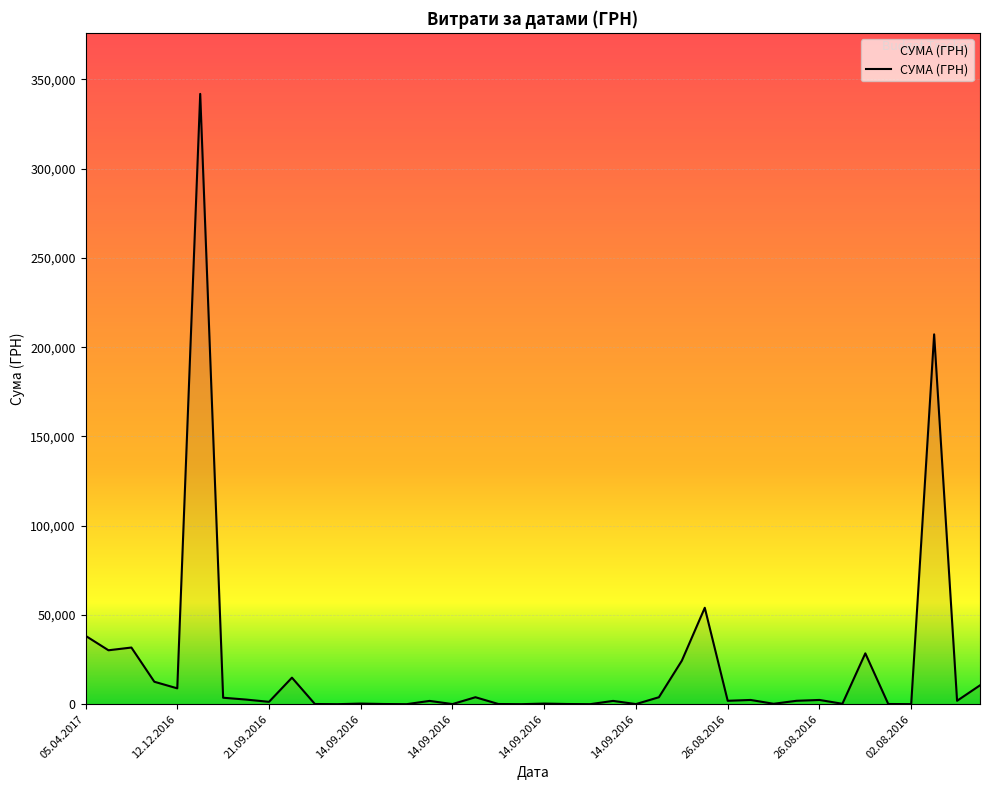

What is the difference between the maximum and minimum values?

341819.6